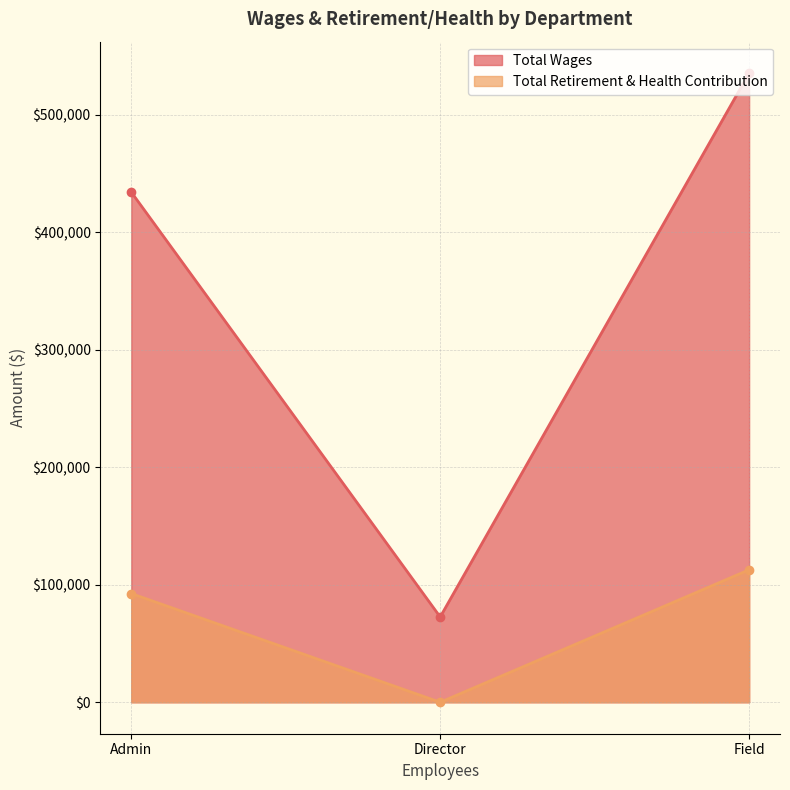

The Total Wages series shows 21226 at Director. True or false?

False